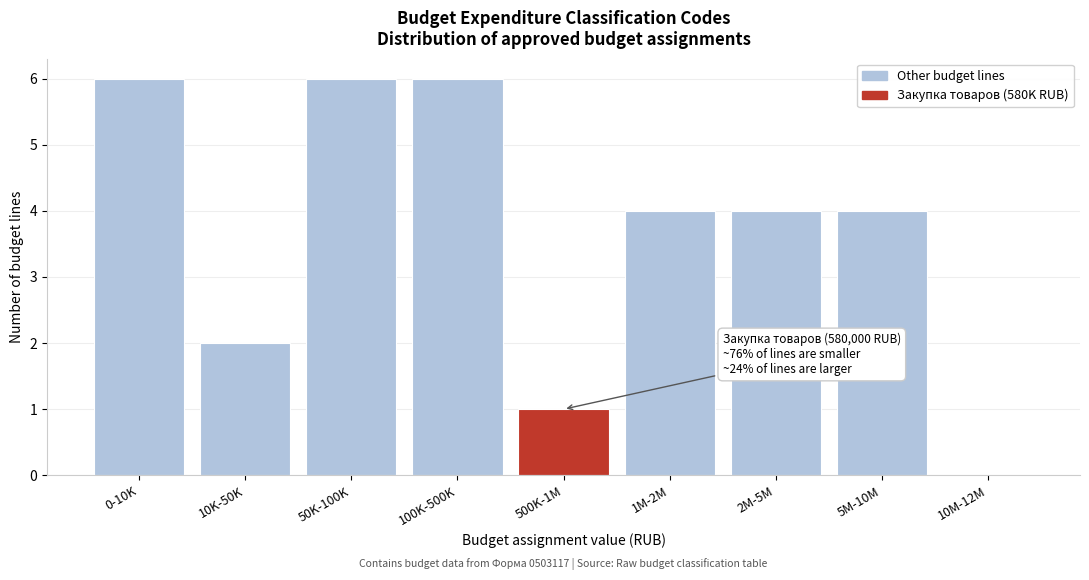

Reading right to left, extract all data points from this chart.

10M-12M=0	5M-10M=4	2M-5M=4	1M-2M=4	500K-1M=1	100K-500K=6	50K-100K=6	10K-50K=2	0-10K=6